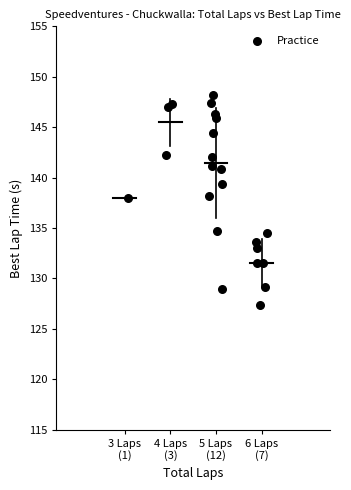

What is the range of X values (max minus min)?

3.0